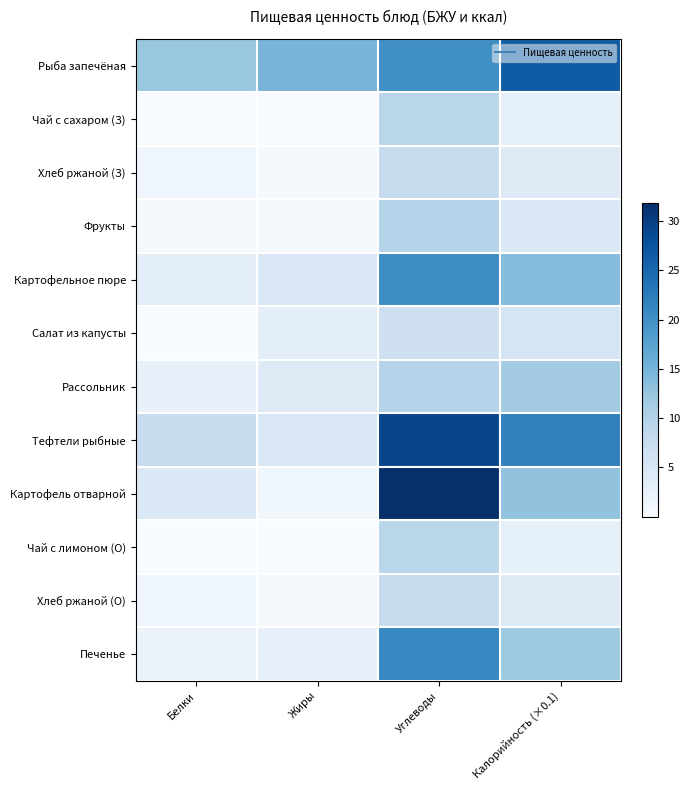

What is the difference between the highest and lowest values at Углеводы?

25.2